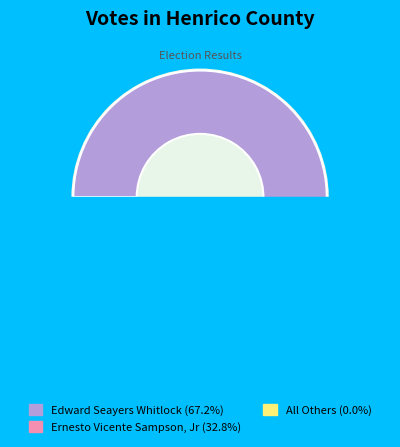

Which has a higher value, All Others or Ernesto Vicente Sampson, Jr?

Ernesto Vicente Sampson, Jr